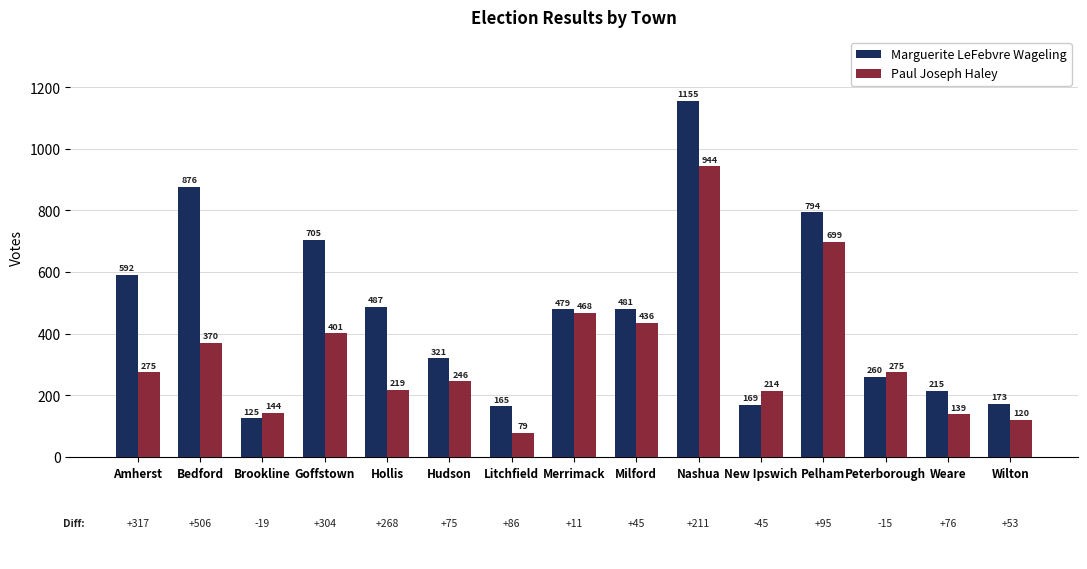

Where is Marguerite LeFebvre Wageling nearest to the value 640?

Amherst